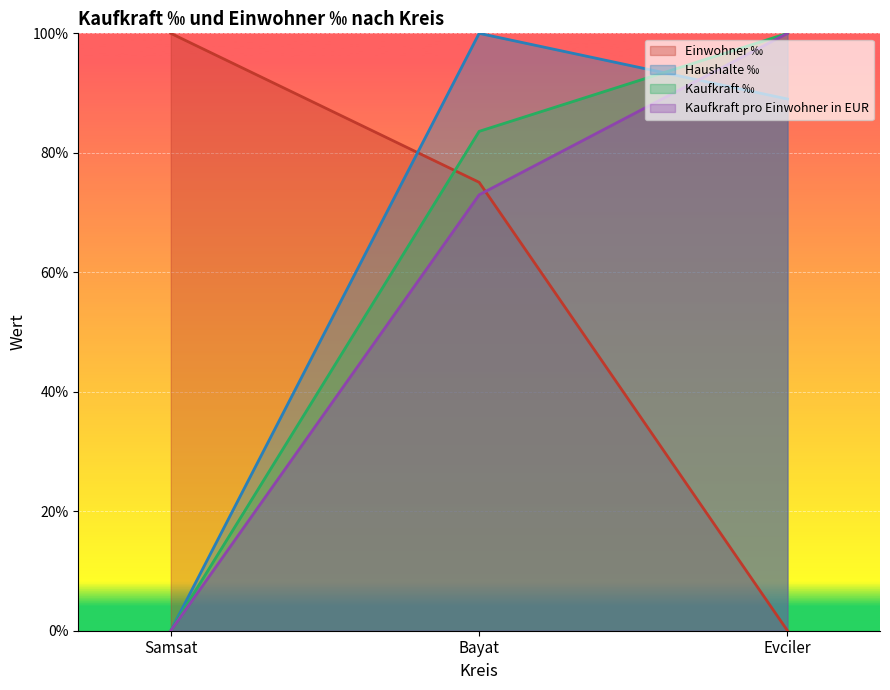

At how many categories does at least one series exceed 0?

3